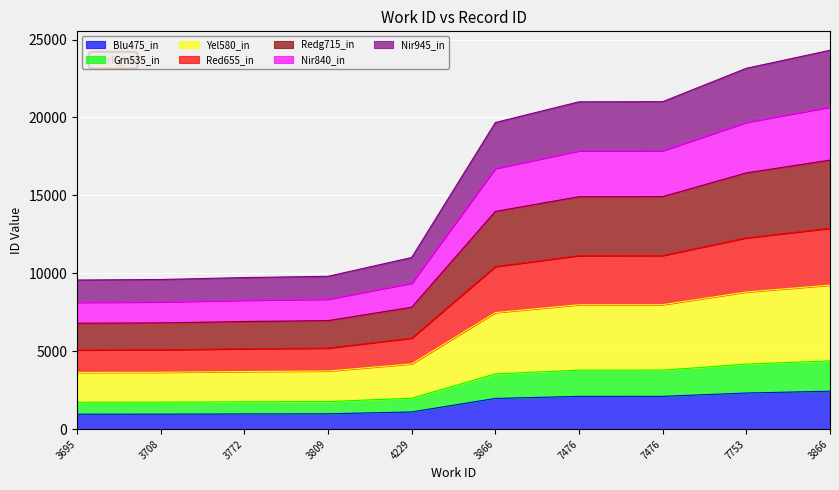

Rank the categories by value from lowest to highest.

3695, 3708, 3772, 3809, 4229, 3866, 7476, 7476, 7753, 3866